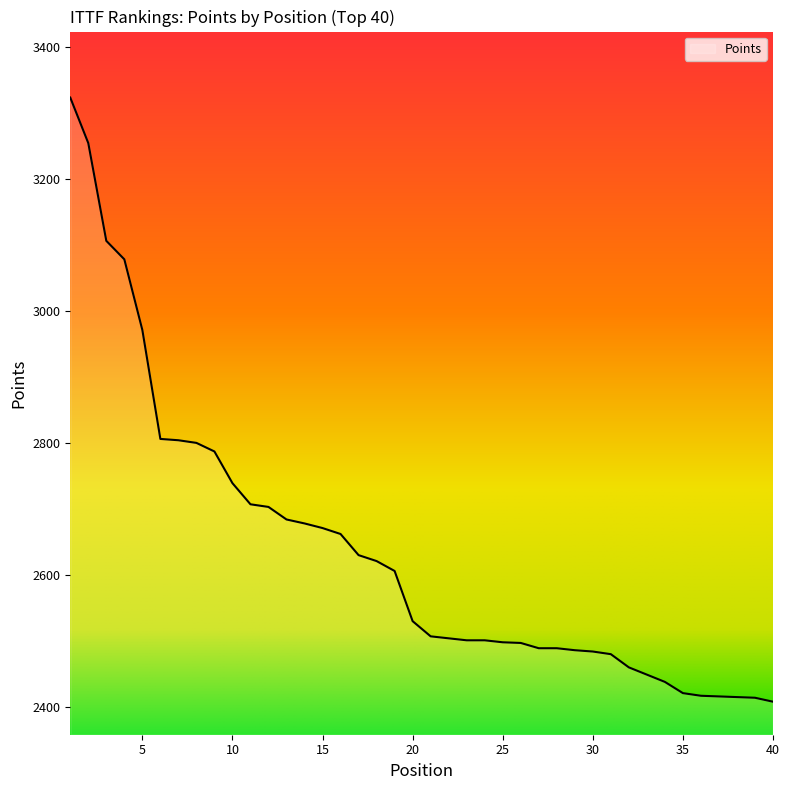

What is the minimum value shown in the chart?

2408